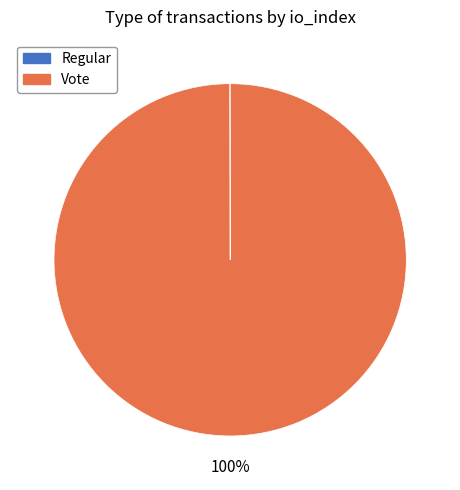

To the nearest percent, what is the average slice percentage?

50%